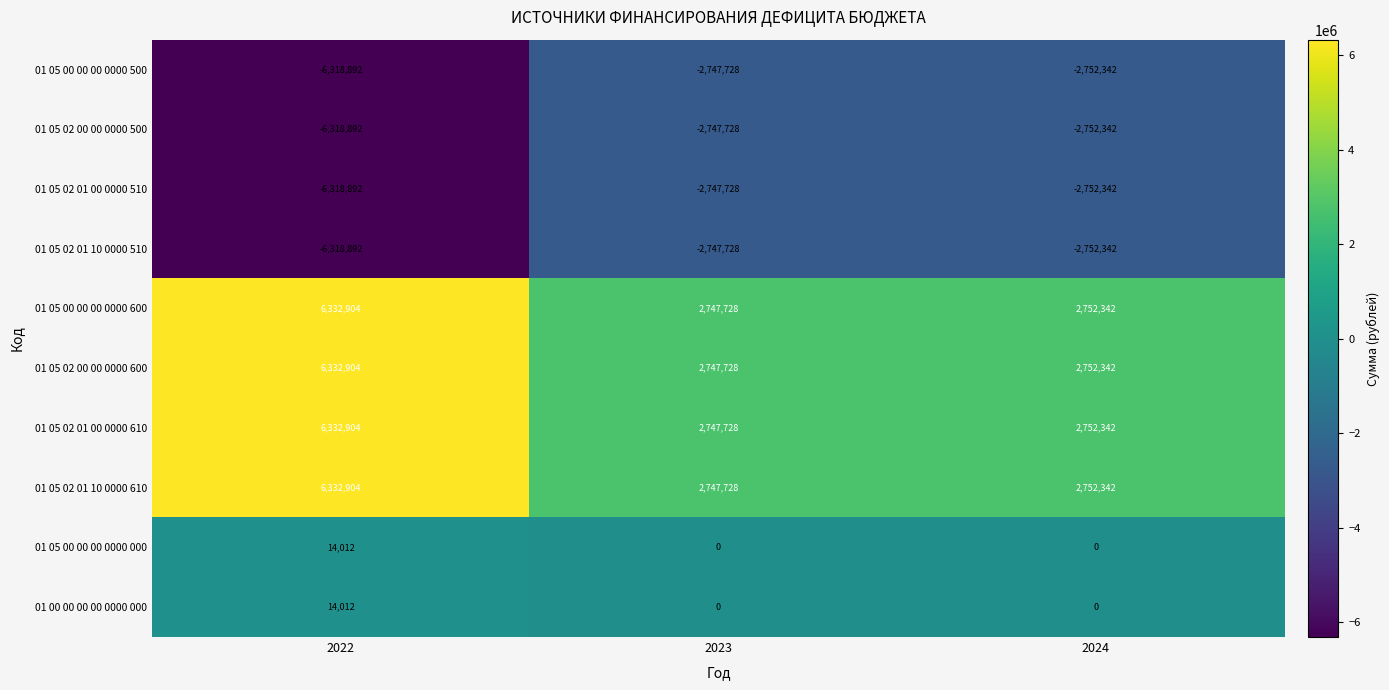

What is the maximum value for 01 05 02 00 00 0000 500?

-2747728